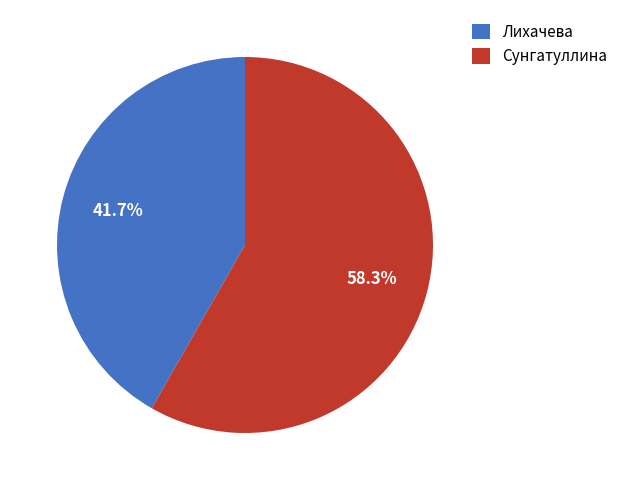

To the nearest percent, what is the combined percentage of Сунгатуллина and Лихачева?

100%